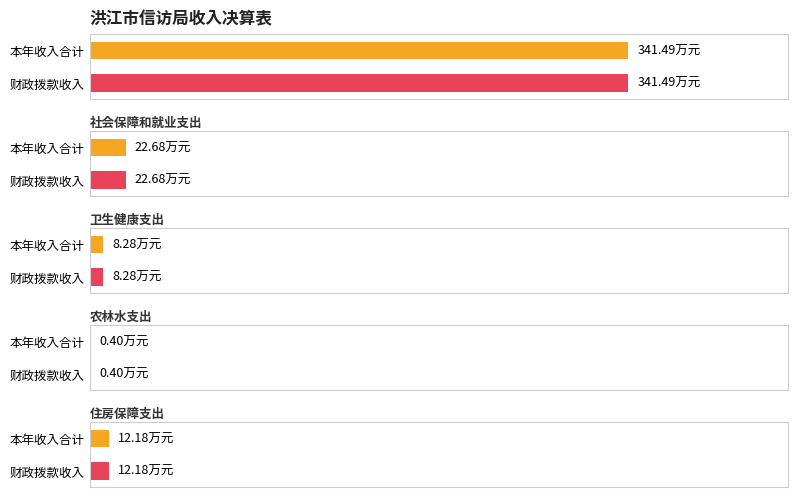

Reading left to right, what are all the values shown in this chart?

本年收入合计: 一般公共服务支出=341.5	社会保障和就业支出=22.7	卫生健康支出=8.3	农林水支出=0.4	住房保障支出=12.2
财政拨款收入: 一般公共服务支出=341.5	社会保障和就业支出=22.7	卫生健康支出=8.3	农林水支出=0.4	住房保障支出=12.2